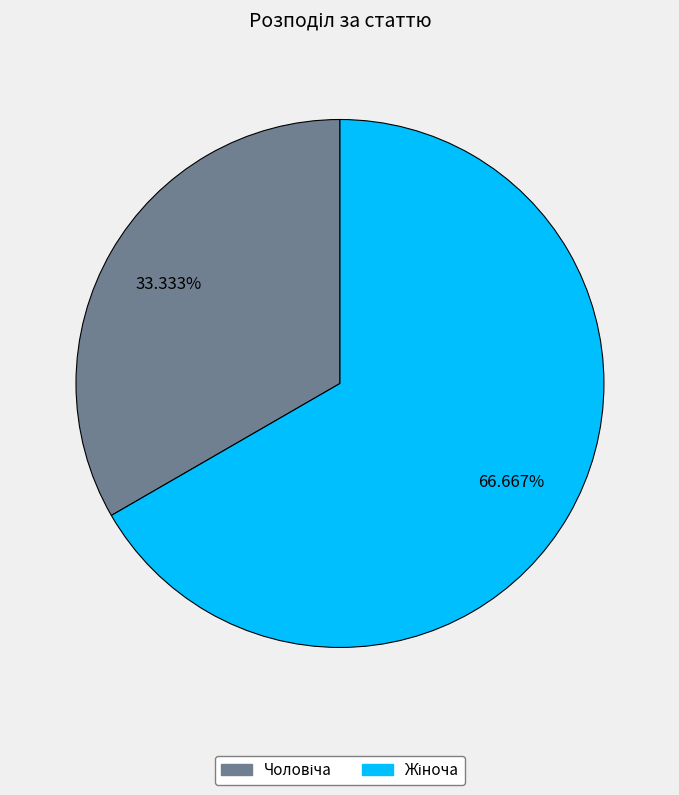

Does any single category account for the majority?

Yes